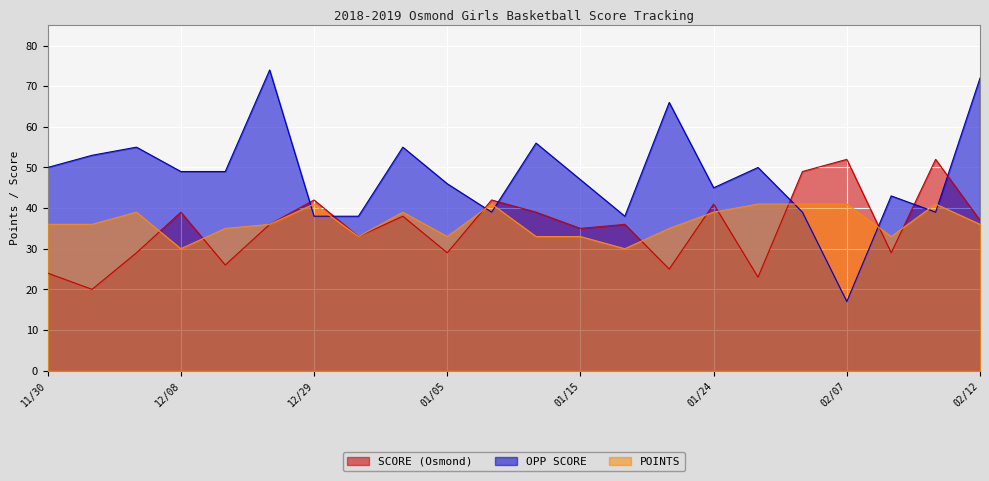

At how many categories does at least one series exceed 23?

22